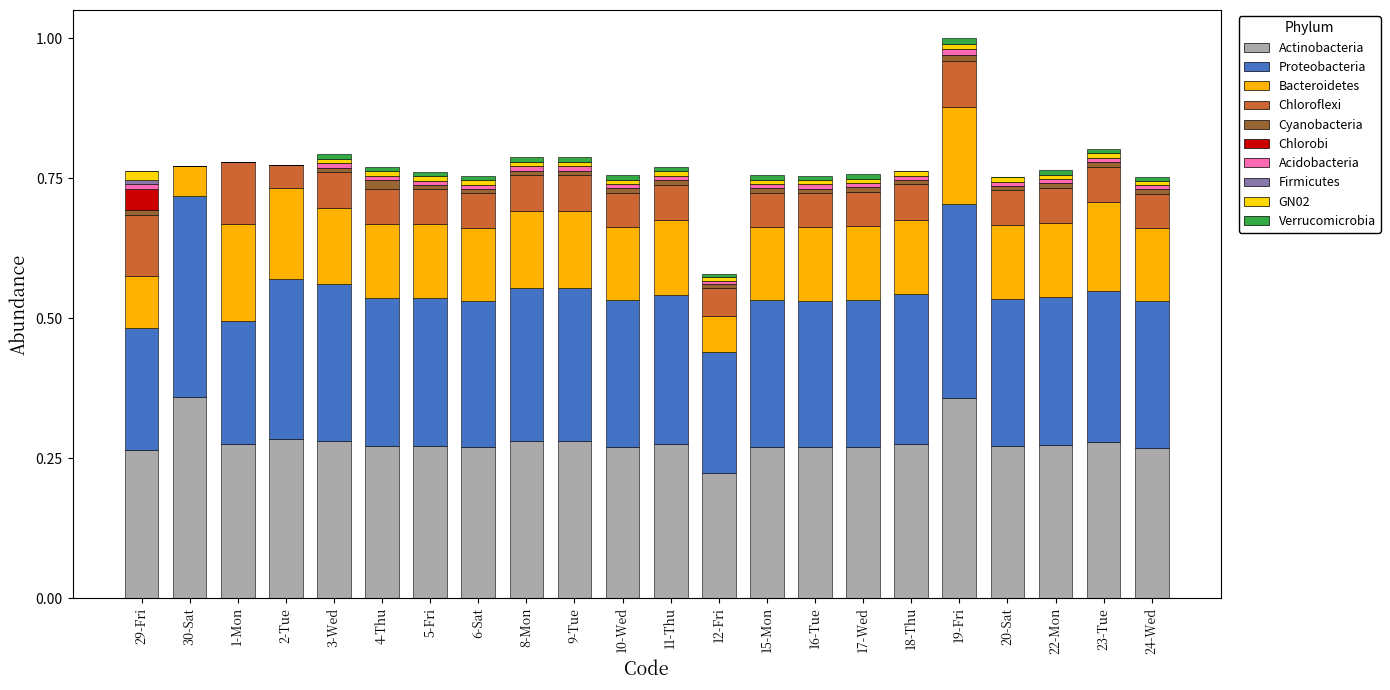

Count the number of categories in the chart.

22